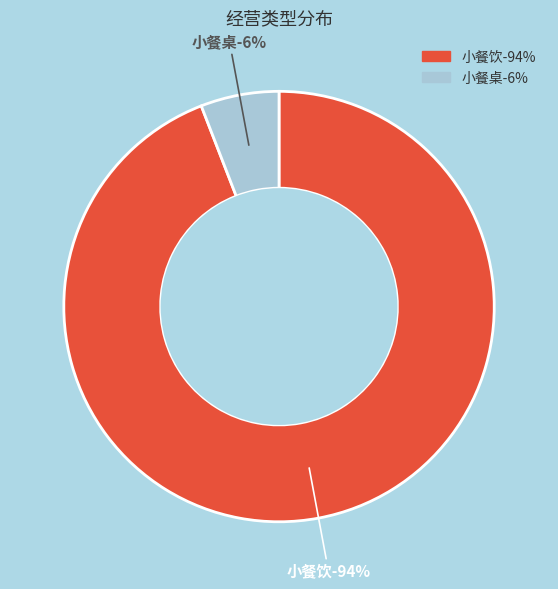

Is it true that 小餐饮 is 88% of the pie?

False